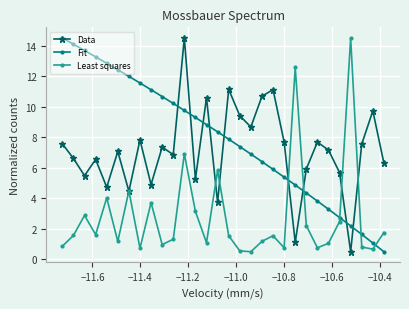

What are all the series names shown in the legend?

Data, Fit, Least squares